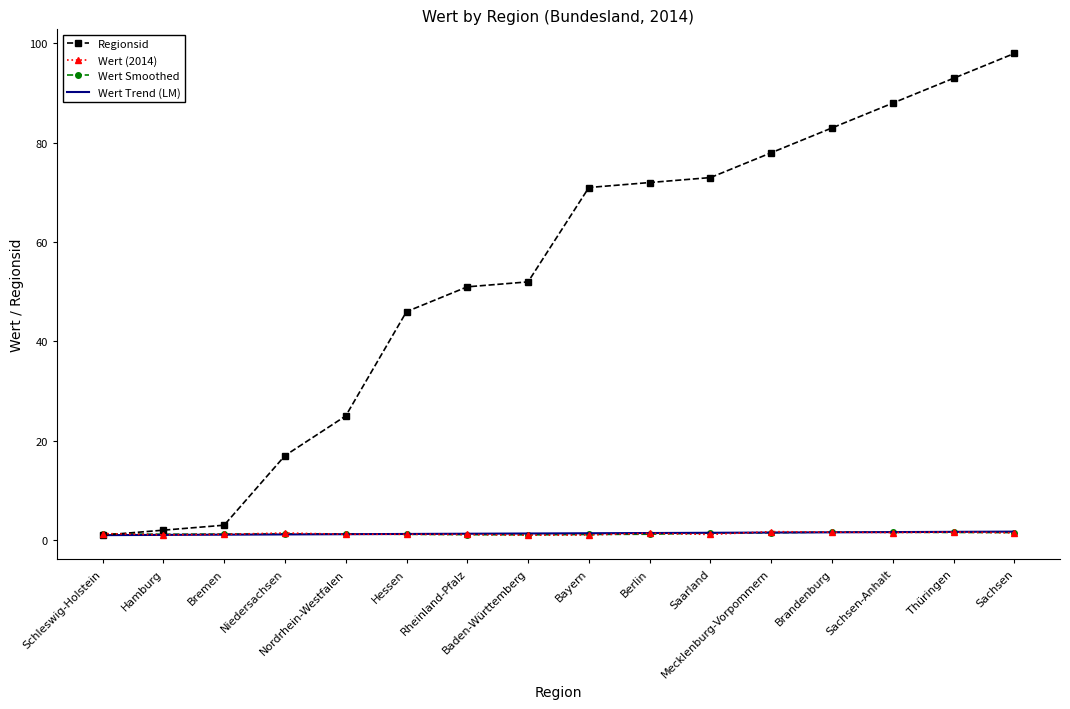

Which series has the largest range (max minus min)?

Regionsid